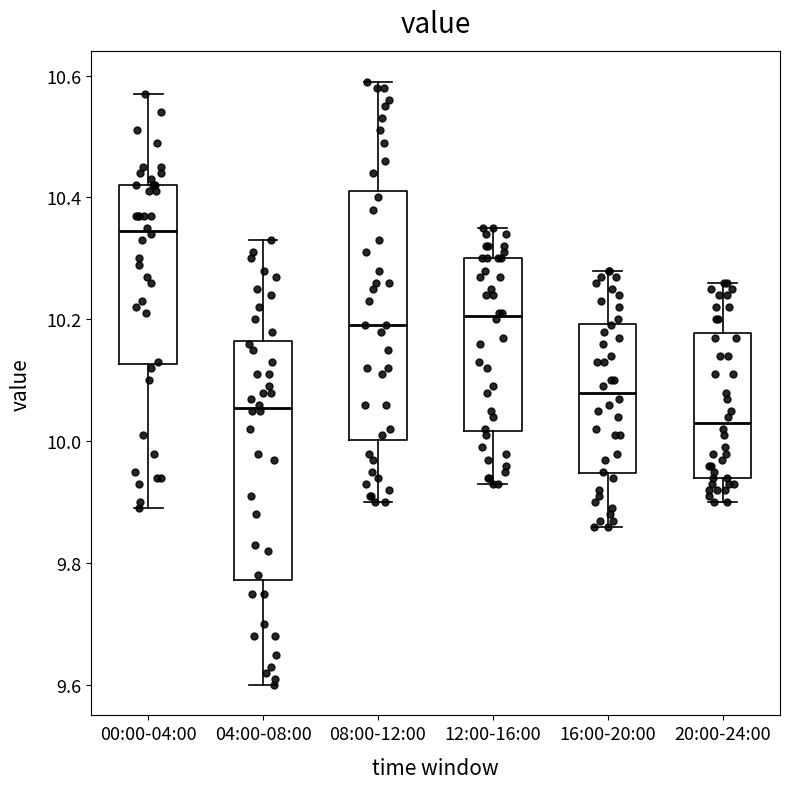

Where is the lower edge of the box for 12:00-16:00 on the y-axis? The values are not printed on the chart, so give them approximately, as read against the axis.

10.02